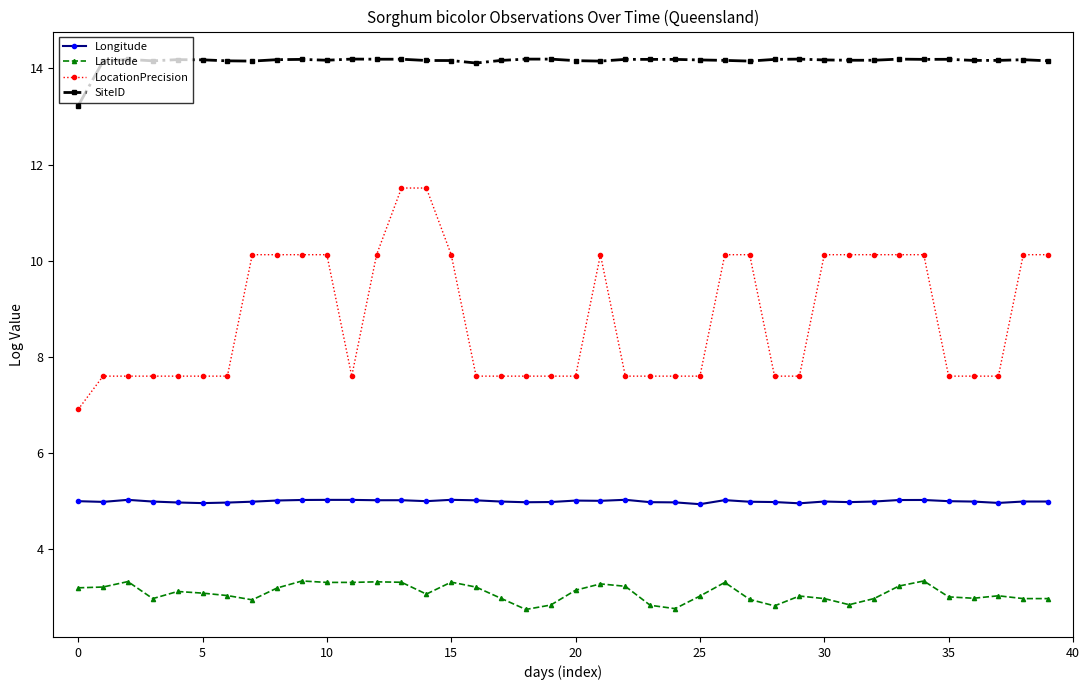

What is the lowest value of the Longitude series?

4.9